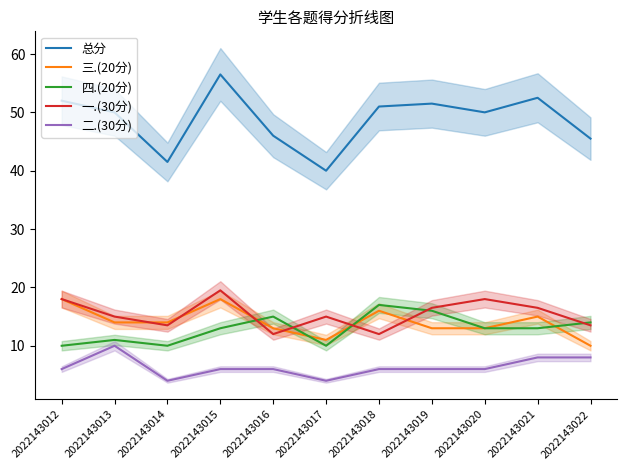

What is the difference between the highest and lowest values at 2022143013?

40.0